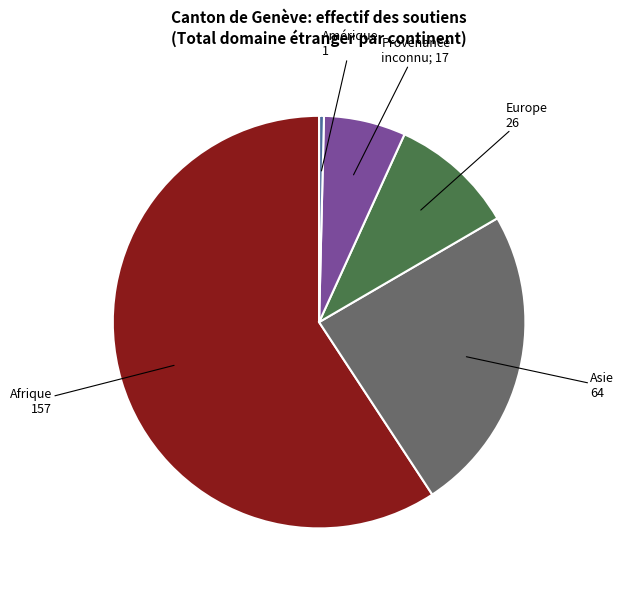

Is there a majority slice in this chart?

Yes